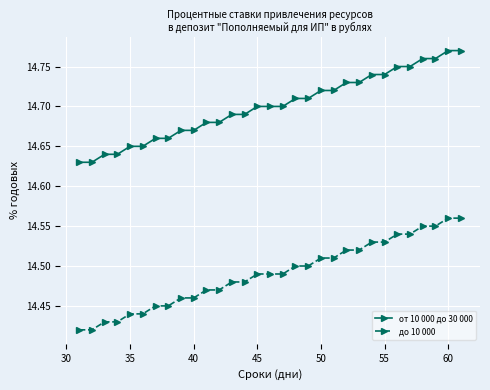

At how many categories does at least one series exceed 14?

31